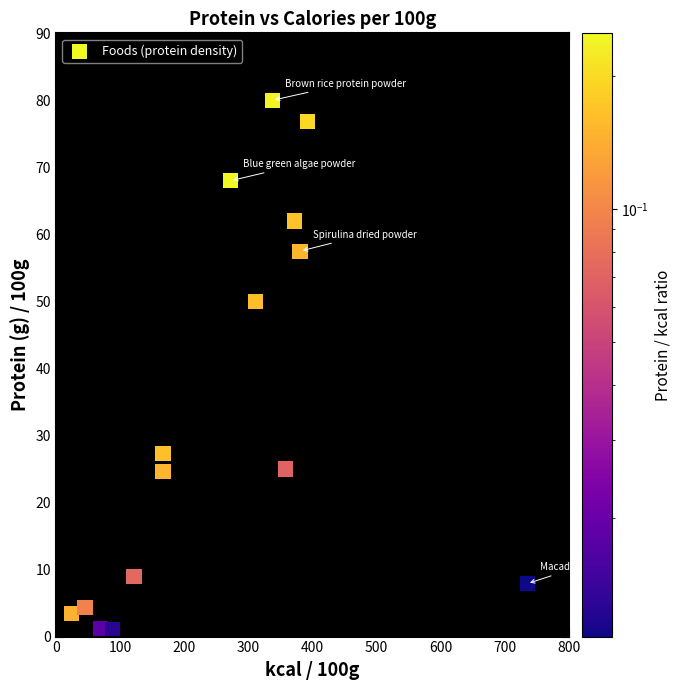

What Y value in the scatter plot is closest to 40?

50.0